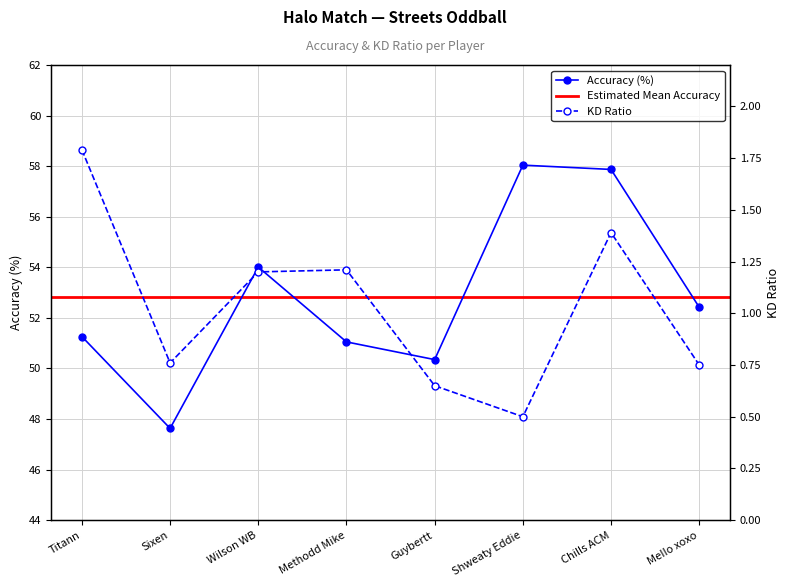

At which category is the sum across all series the highest?

Chills ACM